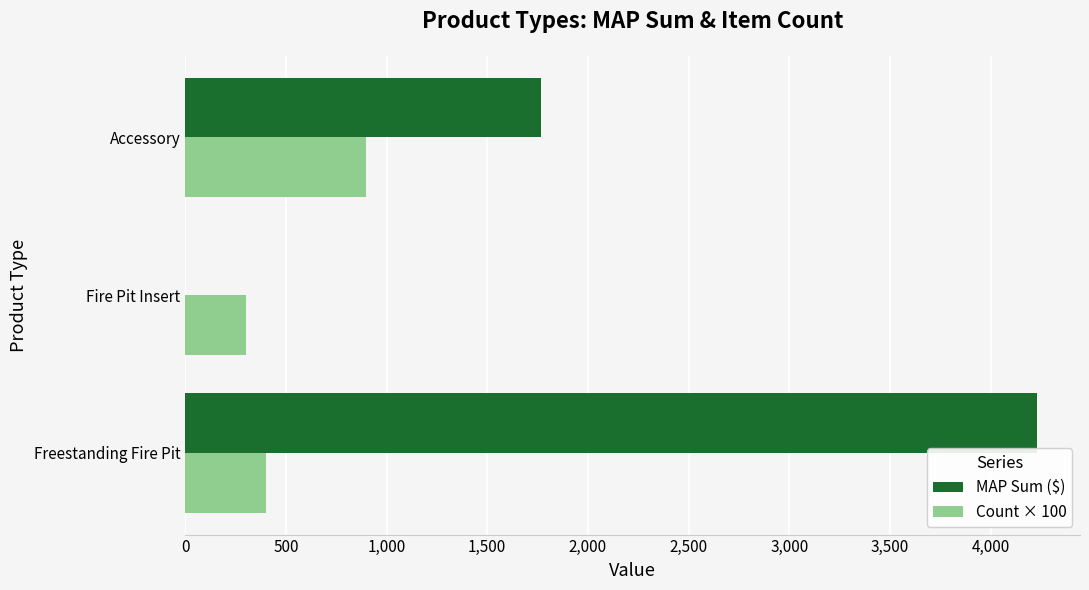

Which series has the largest range (max minus min)?

MAP Sum ($)